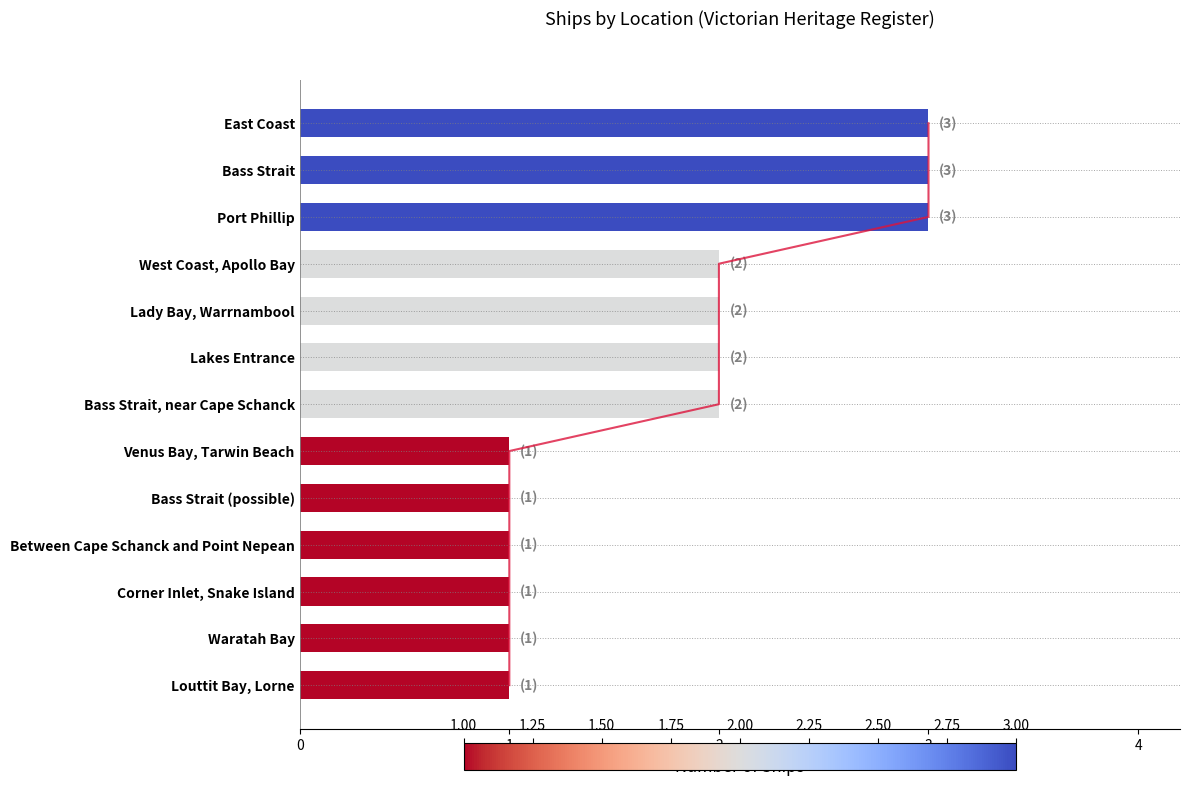

Is it true that the value at Bass Strait is 4?

False